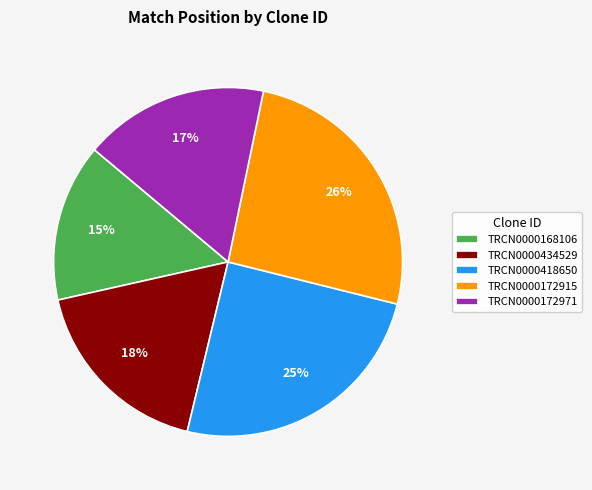

Is TRCN0000172915 the majority of the pie?

No